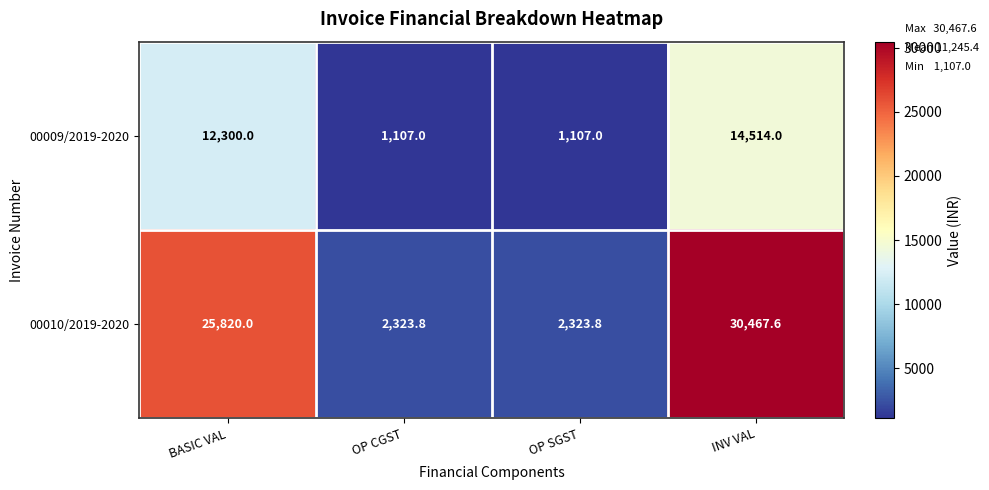

The 00010/2019-2020 series shows 3897.8 at OP CGST. True or false?

False